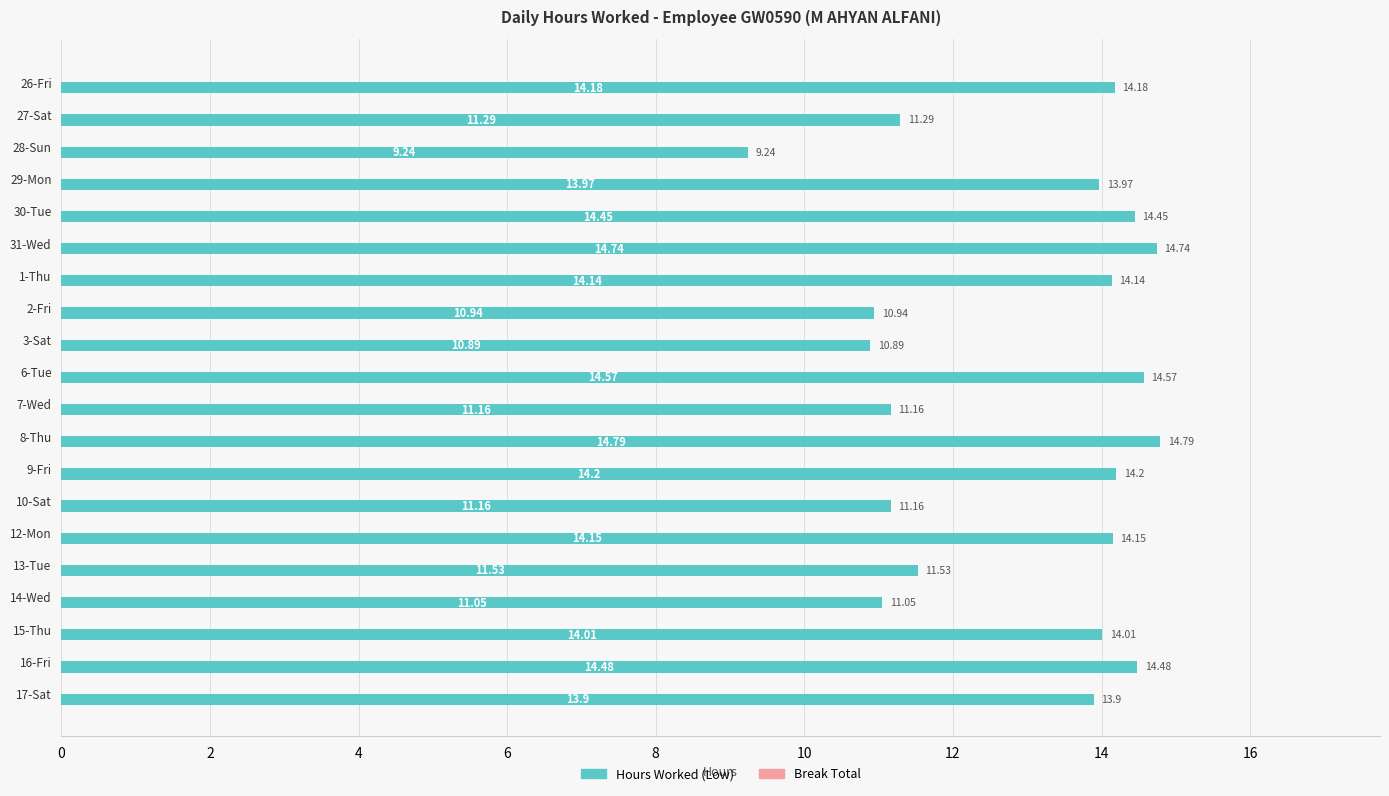

What is the average value?

12.9